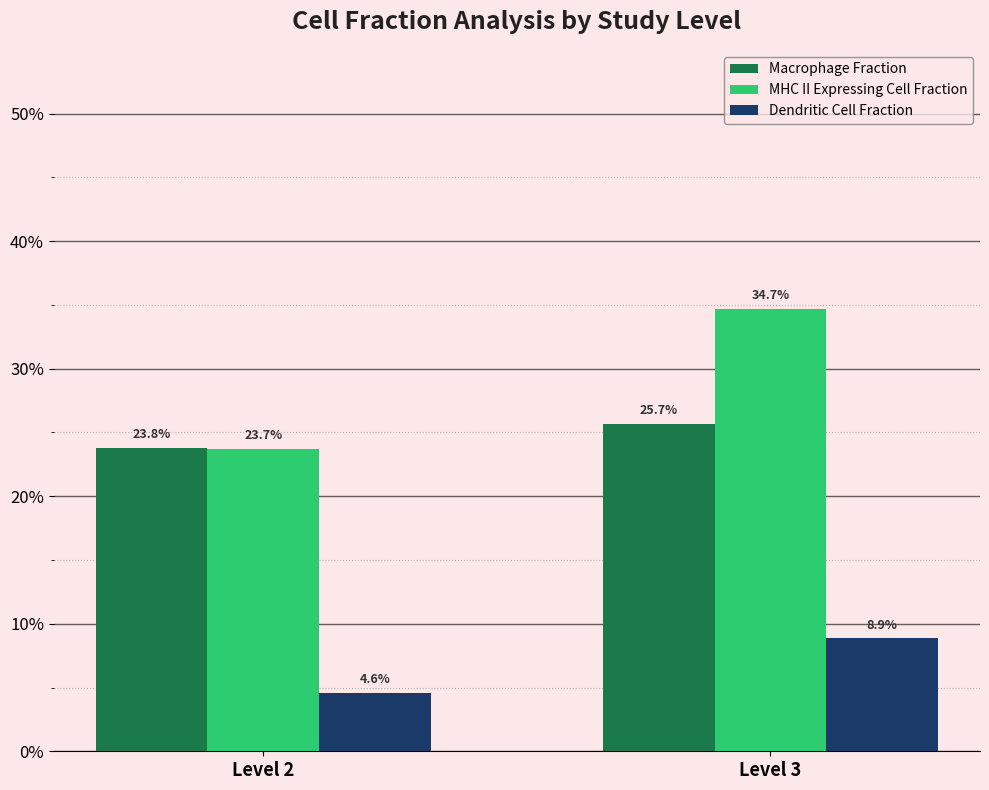

How many MHC II Expressing Cell Fraction values are between 0 and 1?

2